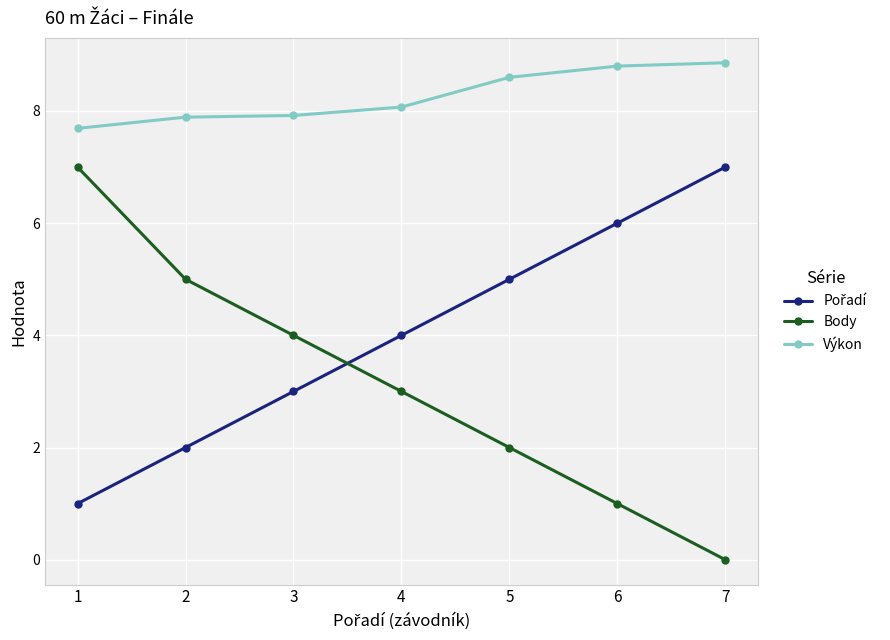

Which series changed the most between 1 and 3?

Body